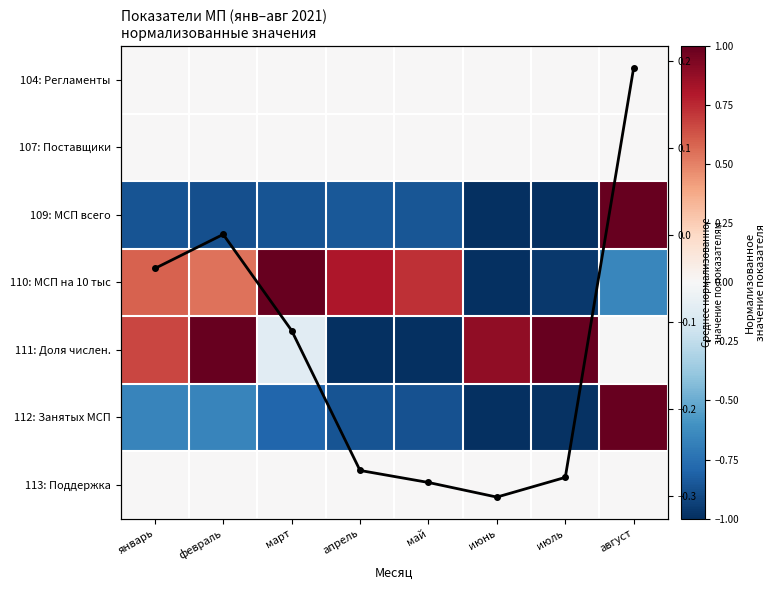

Is it true that 109: МСП всего equals -1.0 at июль?

True